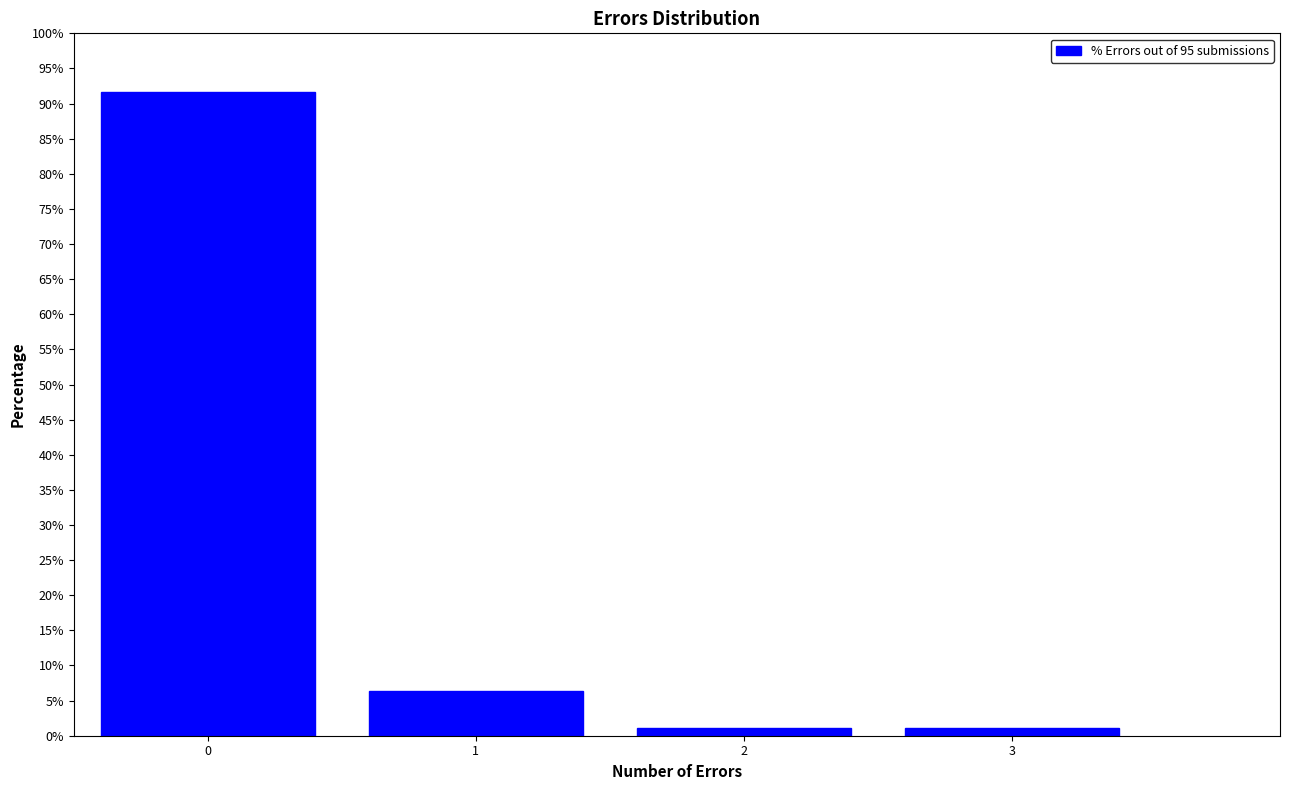

Reading left to right, transcribe this chart: for each bar, give the range it covers on the x-axis and its height. The values are not printed on the chart, so give them approximately, as read against the axis.

-0.5 to 0.5: 91.5
0.5 to 1.5: 6.5
1.5 to 2.5: 1.0
2.5 to 3.5: 1.0